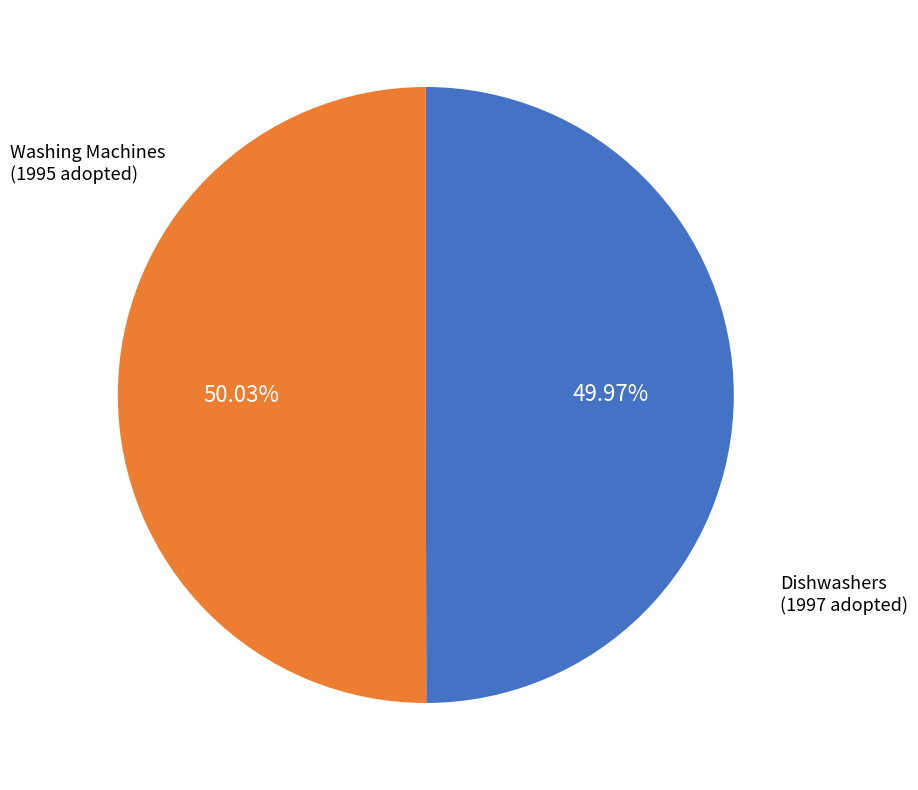

Count the number of slices in the pie.

2